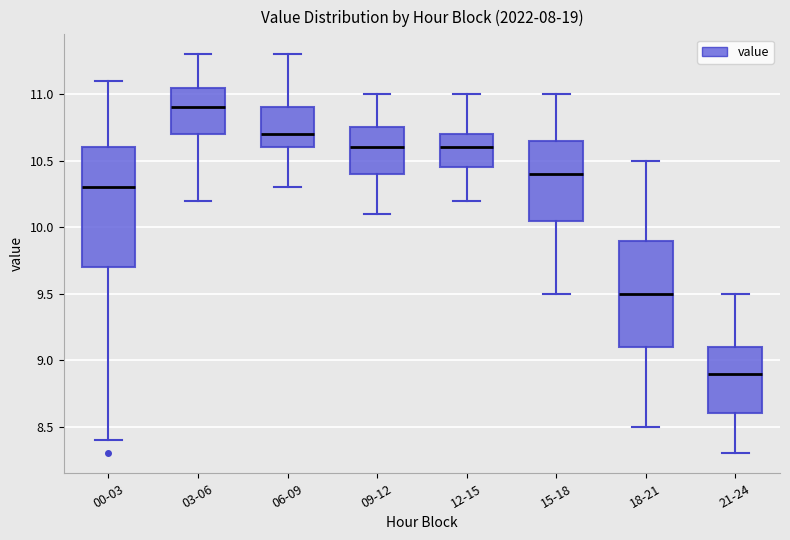

Reading left to right, transcribe this box plot: for each box, give where its median line is, the range the box spans, and where its two whiskers end, as read against the y-axis. The values are not printed on the chart, so give them approximately, as read against the axis.

00-03: median 10.30, box 9.70 to 10.60, whiskers 8.40 to 11.10
03-06: median 10.90, box 10.70 to 11.05, whiskers 10.20 to 11.30
06-09: median 10.70, box 10.60 to 10.90, whiskers 10.30 to 11.30
09-12: median 10.60, box 10.40 to 10.75, whiskers 10.10 to 11.00
12-15: median 10.60, box 10.45 to 10.70, whiskers 10.20 to 11.00
15-18: median 10.40, box 10.05 to 10.65, whiskers 9.50 to 11.00
18-21: median 9.50, box 9.10 to 9.90, whiskers 8.50 to 10.50
21-24: median 8.90, box 8.60 to 9.10, whiskers 8.30 to 9.50